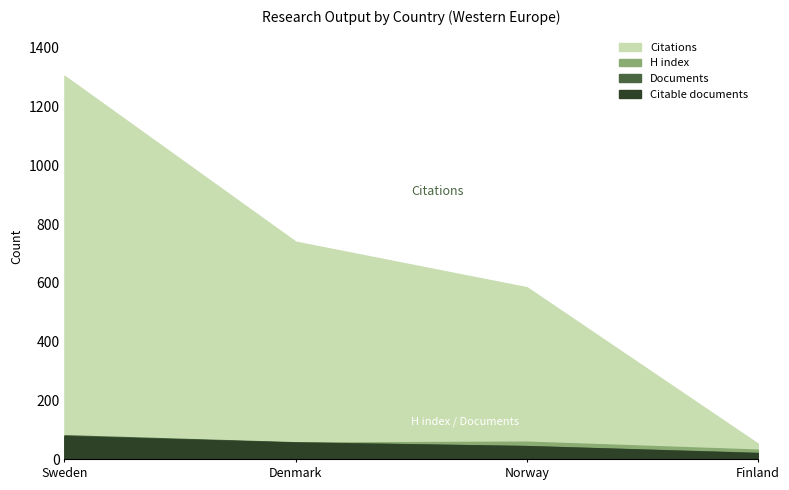

Count the Documents values in the range 45 to 82.

3